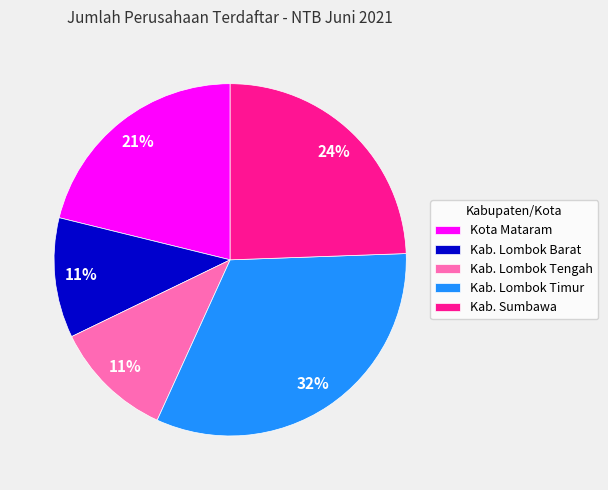

Does any single category account for the majority?

No